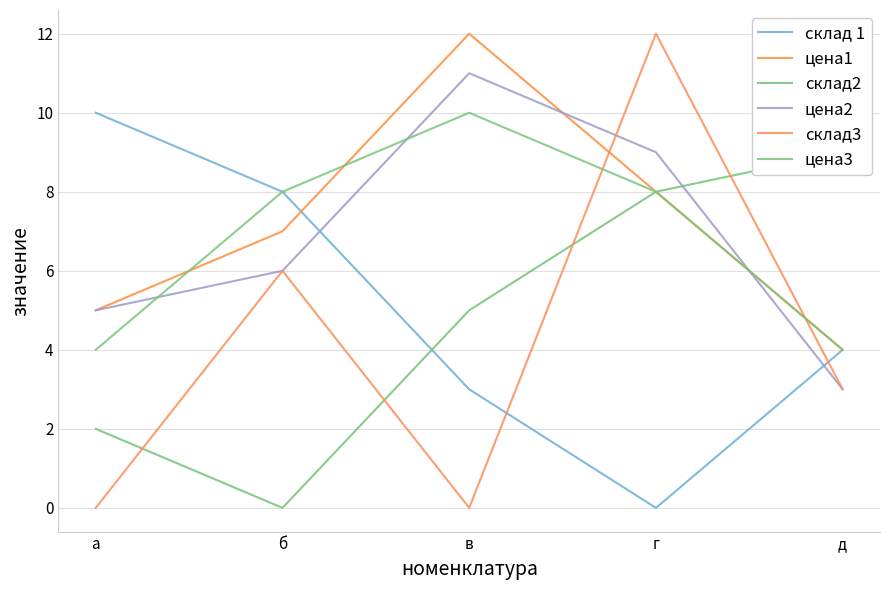

Count the цена1 values in the range 5 to 8.

3